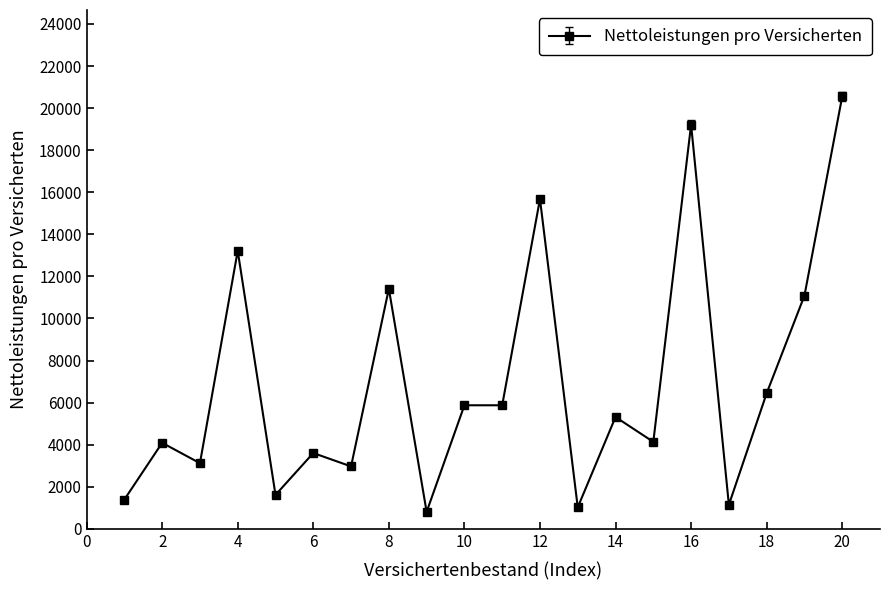

What is the difference between the maximum and minimum values?

19747